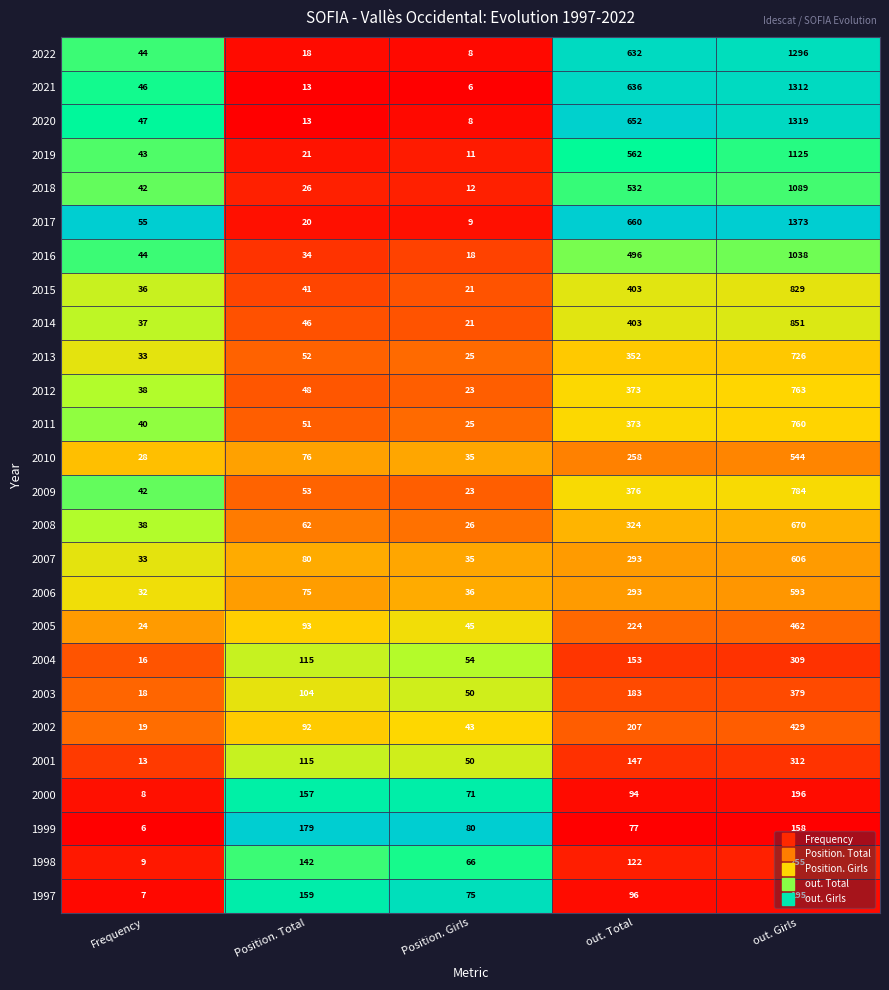

What is the difference between the maximum and minimum values in the 2020 series?

1311